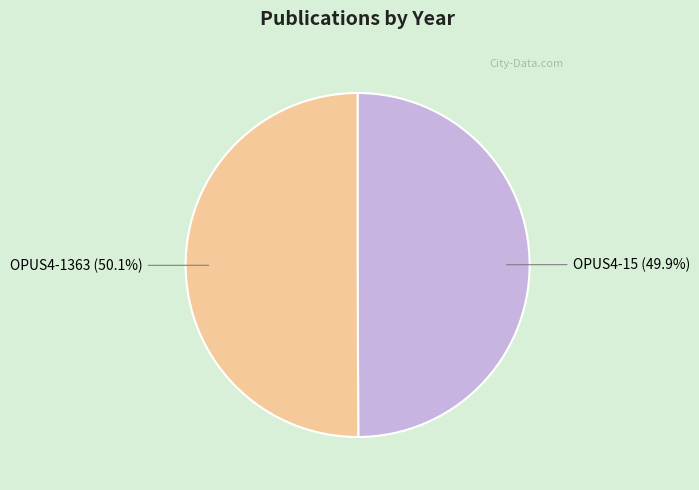

What percentage do OPUS4-1363 and OPUS4-15 together represent?

100.0%